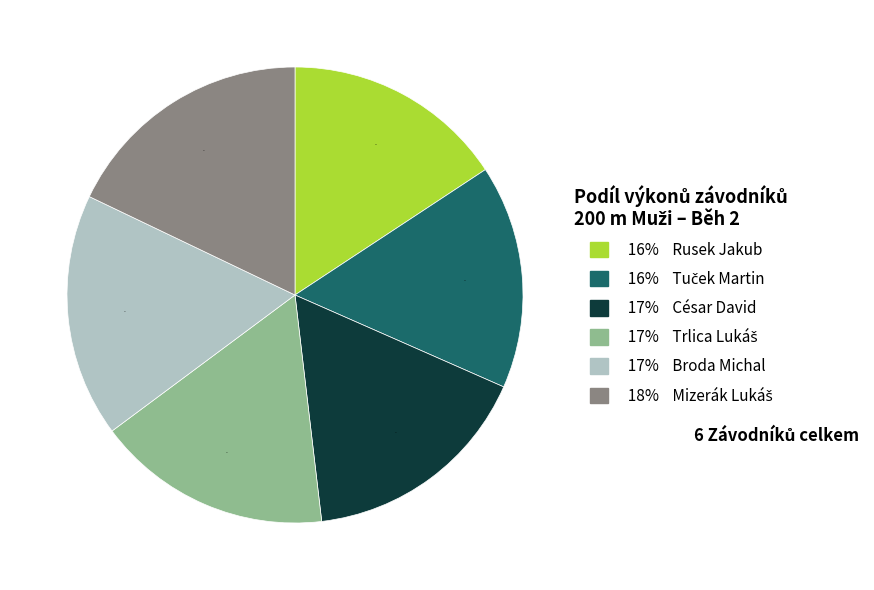

To the nearest percent, what is the difference between the largest and smallest slice percentages?

2%